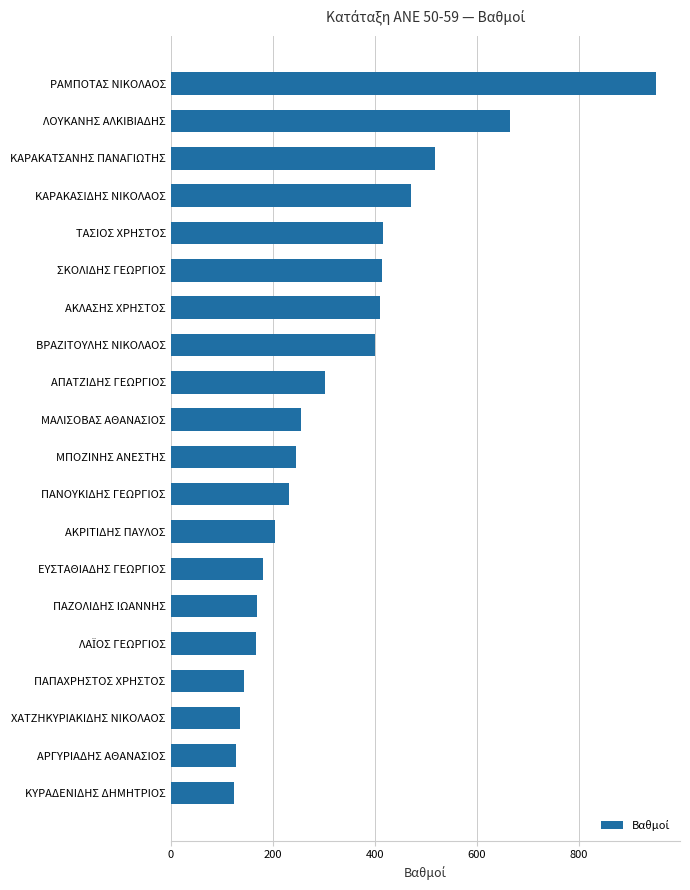

What is the ratio of the value at ΒΡΑΖΙΤΟΥΛΗΣ ΝΙΚΟΛΑΟΣ to the value at ΛΟΥΚΑΝΗΣ ΑΛΚΙΒΙΑΔΗΣ?

0.6